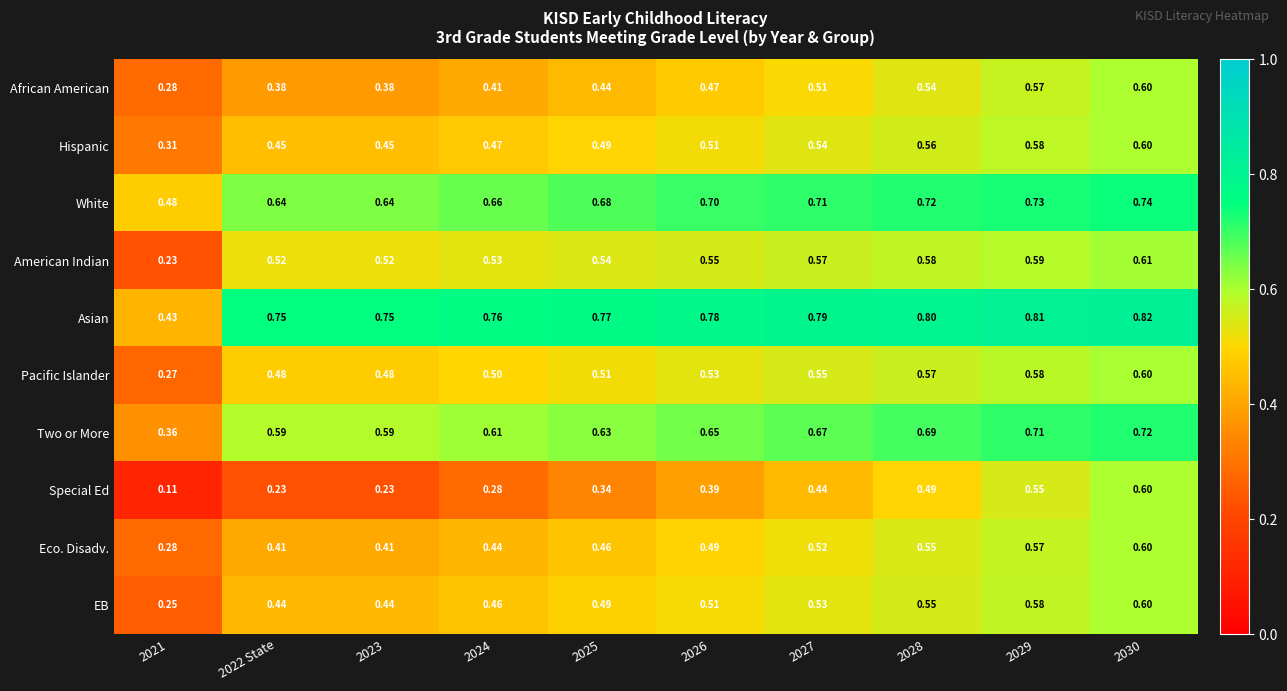

Which series has the largest total across all categories?

Asian